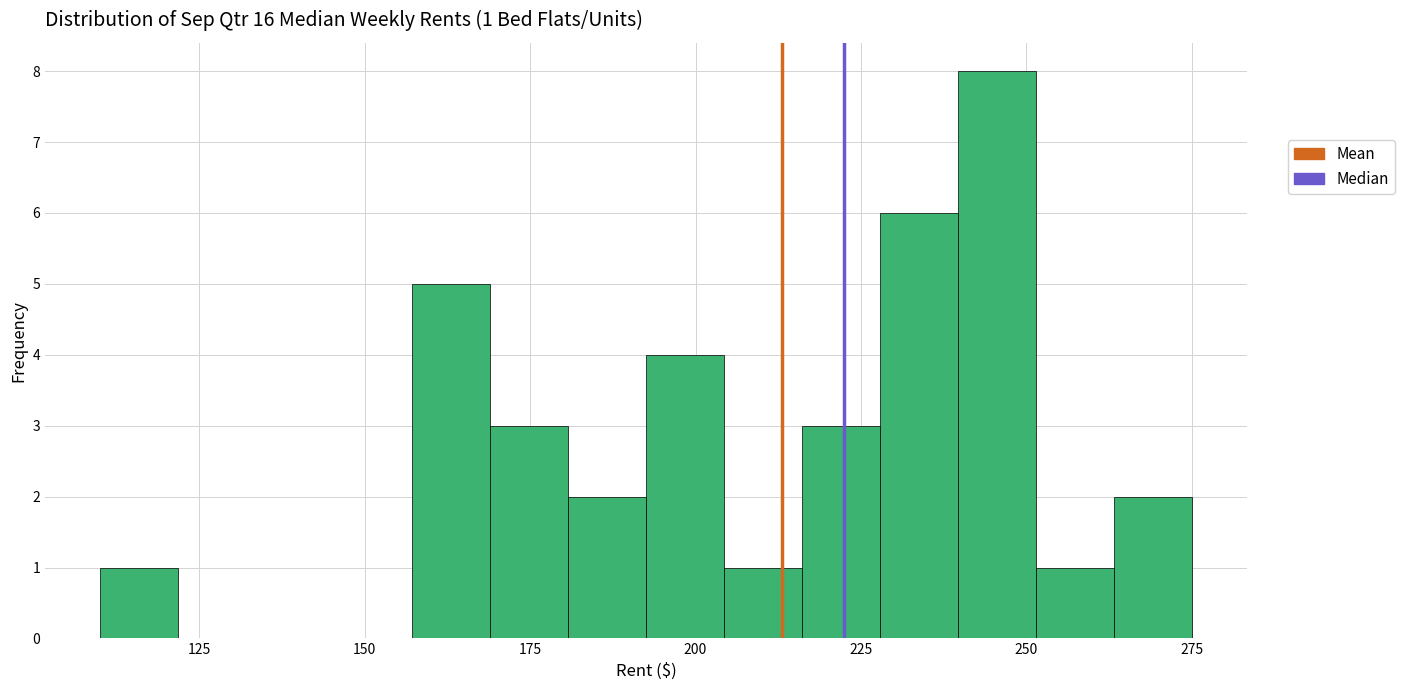

Read against the x-axis, roughly where is the centre of the tallest bar?

245